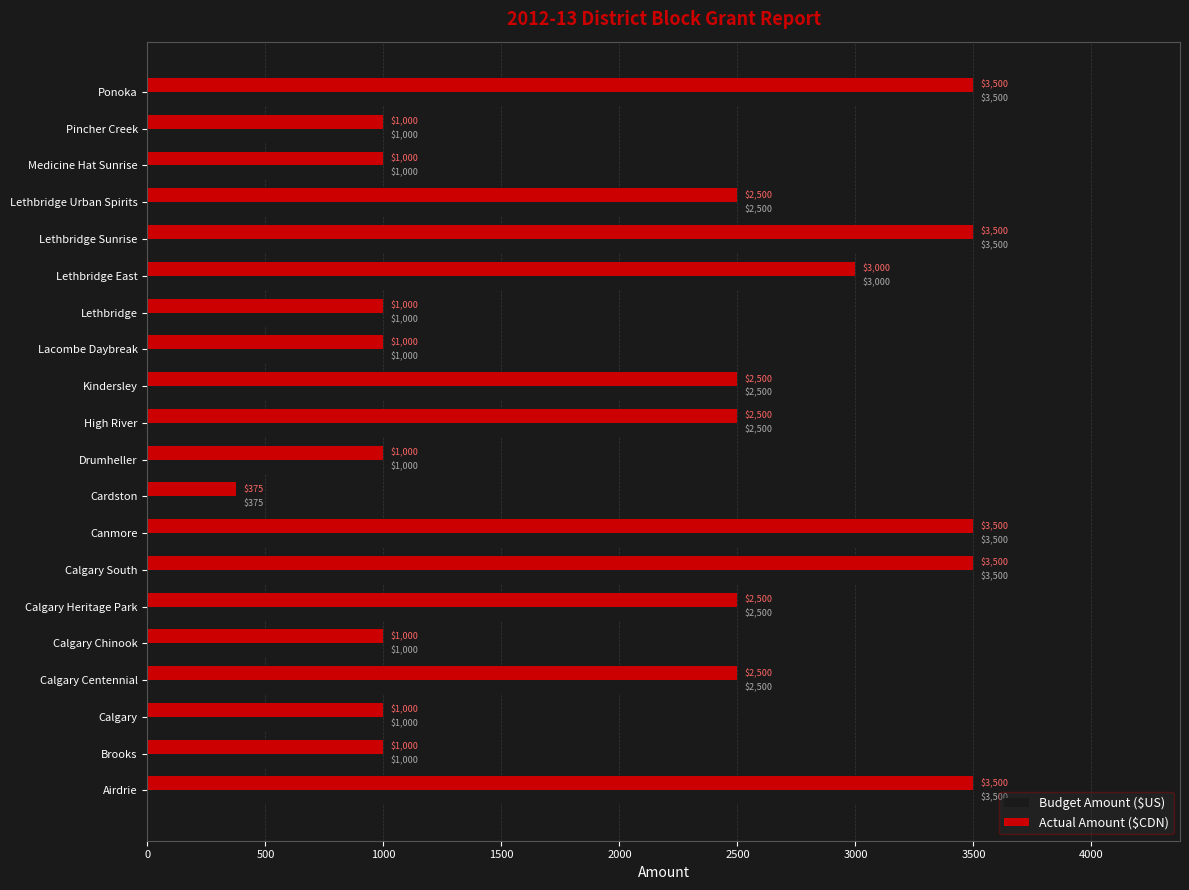

What is the total value across all series at Airdrie?

7000